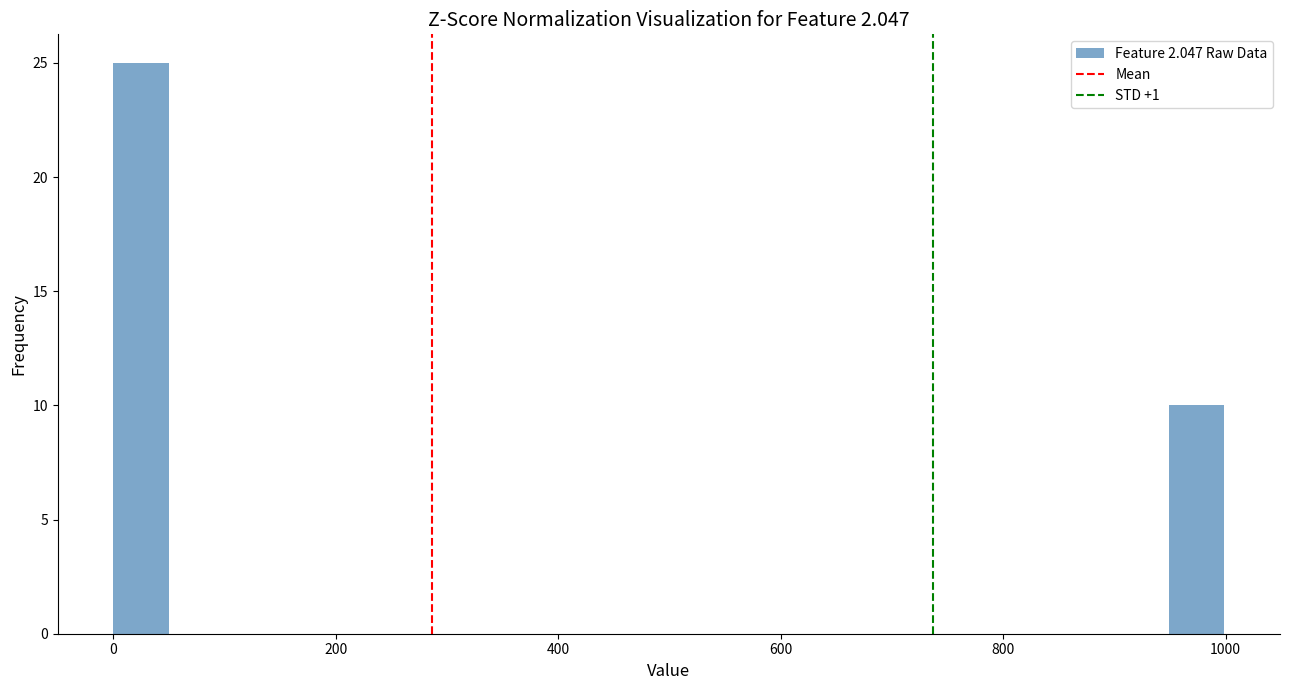

Read against the x-axis, roughly where is the centre of the tallest bar?

20